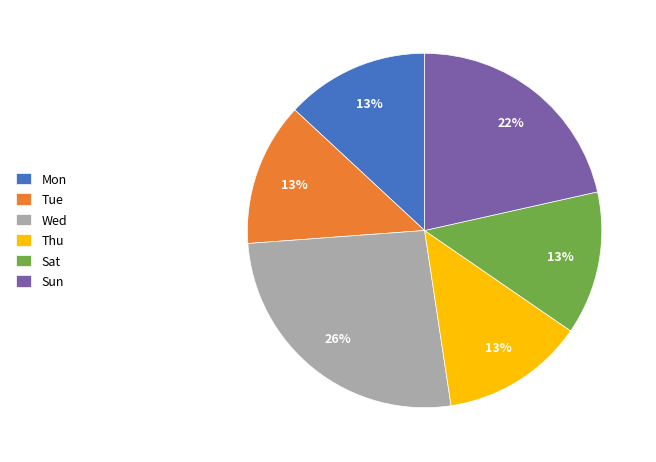

Is there any slice that represents more than half of the pie?

No